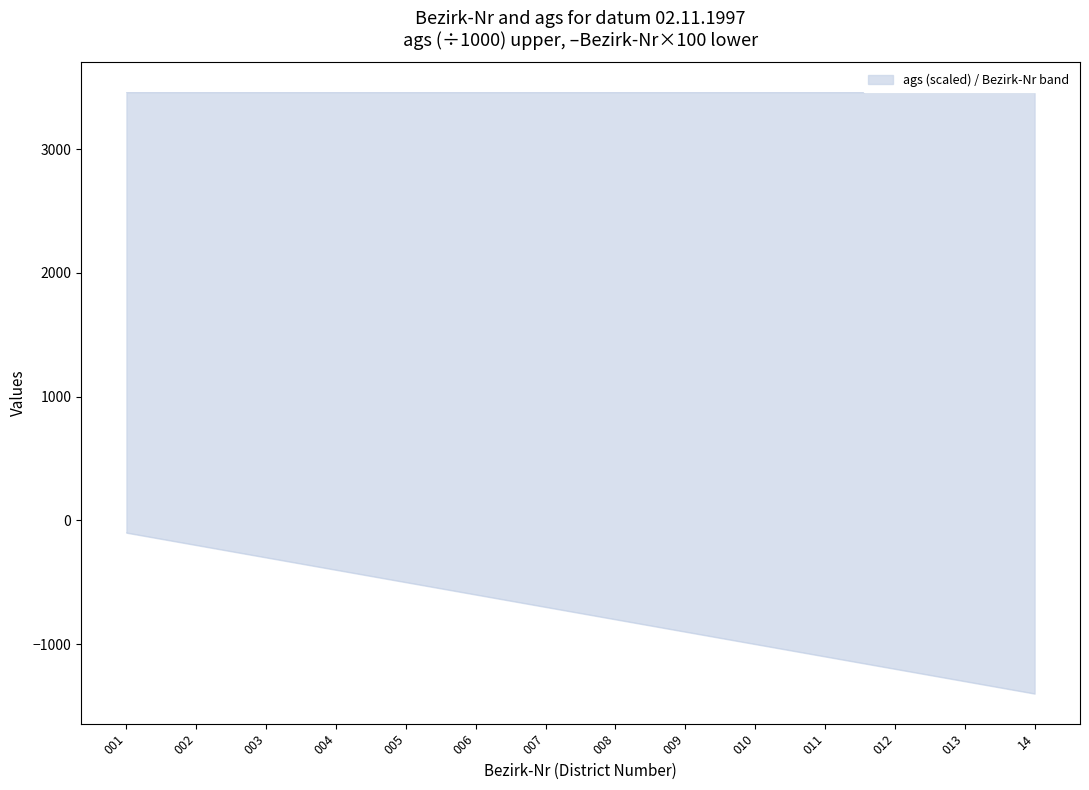

What is the difference between the maximum and minimum values?

1300